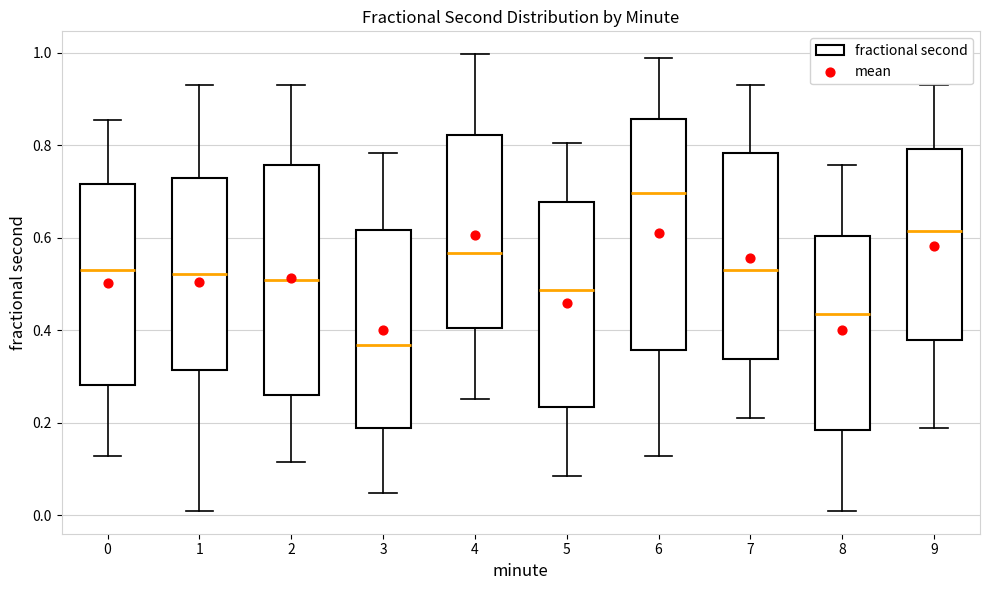

Where is the upper edge of the box at x = 3 on the y-axis? The values are not printed on the chart, so give them approximately, as read against the axis.

0.62